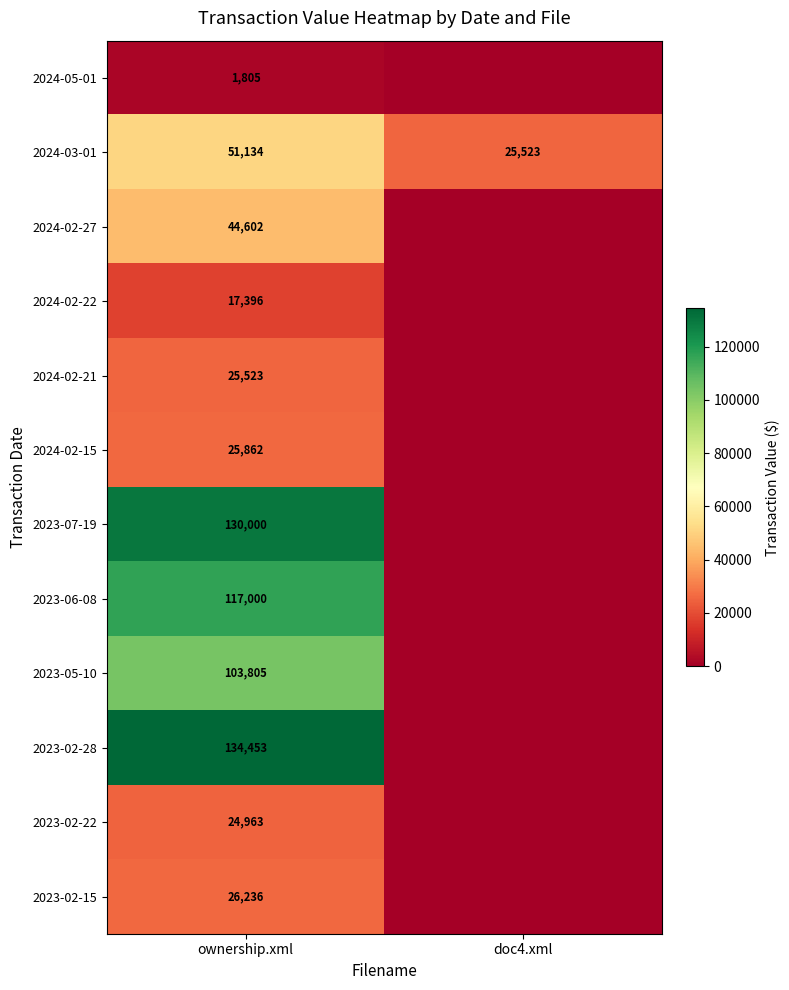

Rank the series at ownership.xml from lowest to highest value.

2024-05-01, 2024-02-22, 2023-02-22, 2024-02-21, 2024-02-15, 2023-02-15, 2024-02-27, 2024-03-01, 2023-05-10, 2023-06-08, 2023-07-19, 2023-02-28